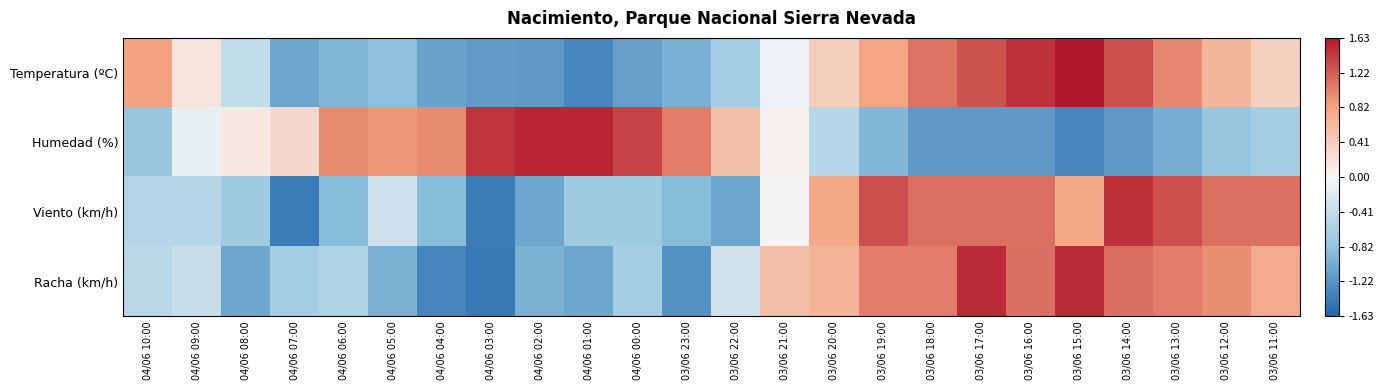

What is the smallest value displayed?

-1.4